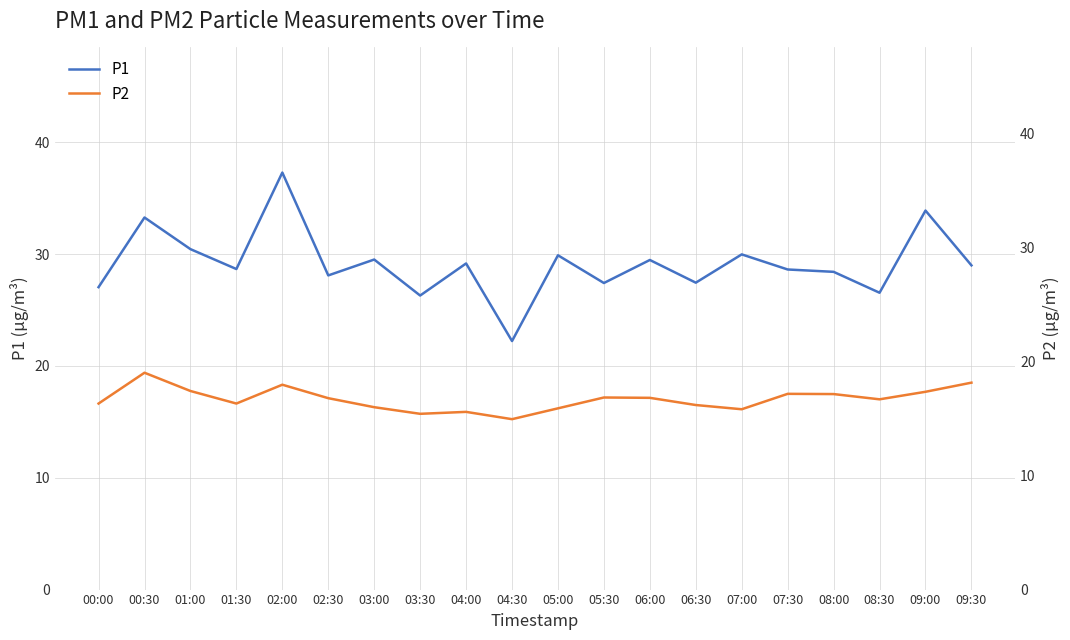

In P2, how many points are lower than both neighbors (excluding endpoints)?

5